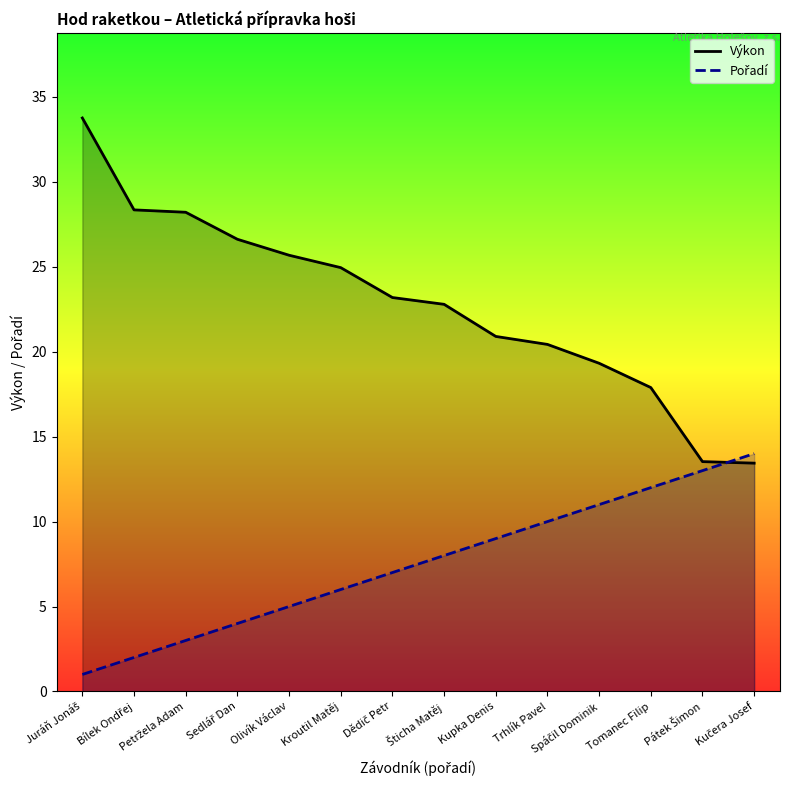

What is the value of the Pořadí point at the 4th from the left?

4.0